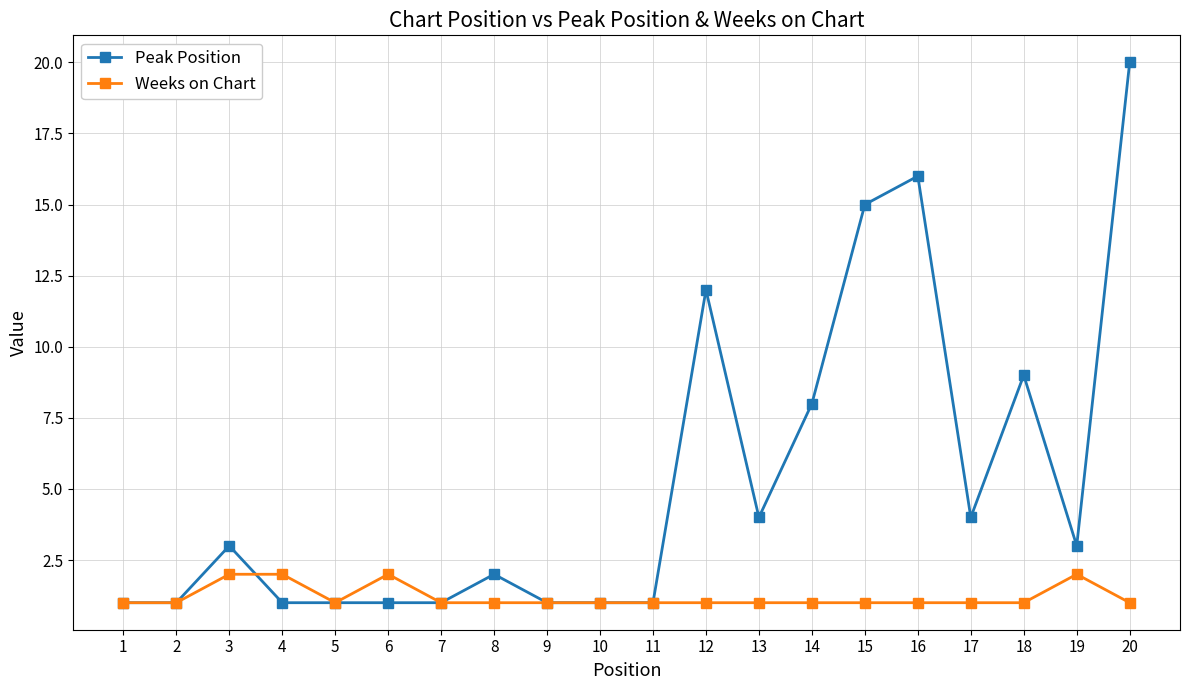

List the series in order of their peak value, highest first.

Peak Position, Weeks on Chart